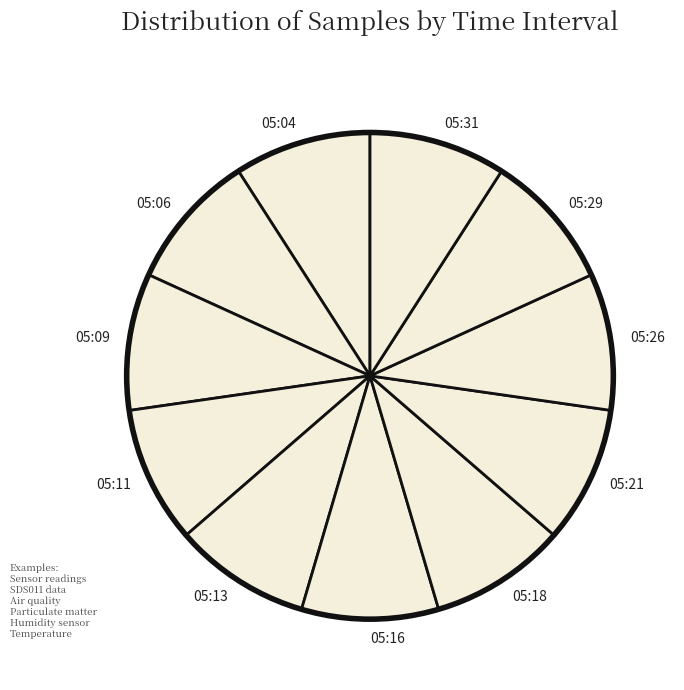

Combined, do 05:13 and 05:06 account for over 50%?

No